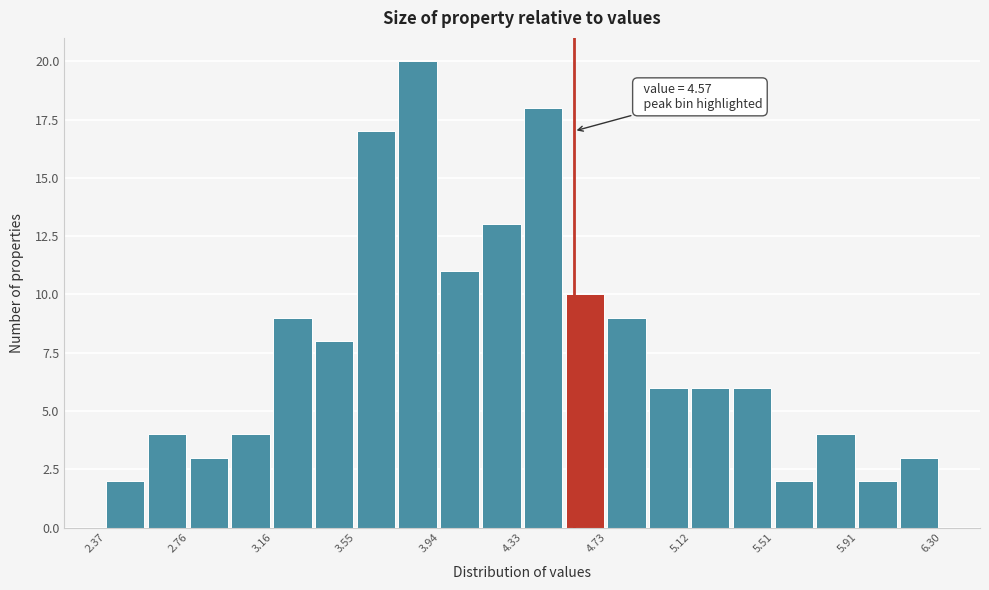

Read against the x-axis, roughly where is the centre of the tallest bar?

3.85